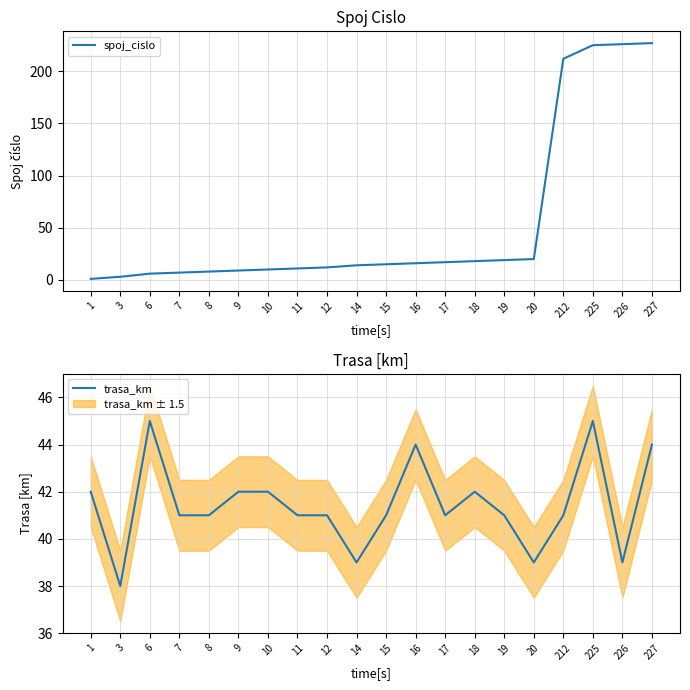

Reading left to right, extract all data points from this chart.

spoj_cislo: 1=1	3=3	6=6	7=7	8=8	9=9	10=10	11=11	12=12	14=14	15=15	16=16	17=17	18=18	19=19	20=20	212=212	225=225	226=226	227=227
trasa_km: 1=42	3=38	6=45	7=41	8=41	9=42	10=42	11=41	12=41	14=39	15=41	16=44	17=41	18=42	19=41	20=39	212=41	225=45	226=39	227=44